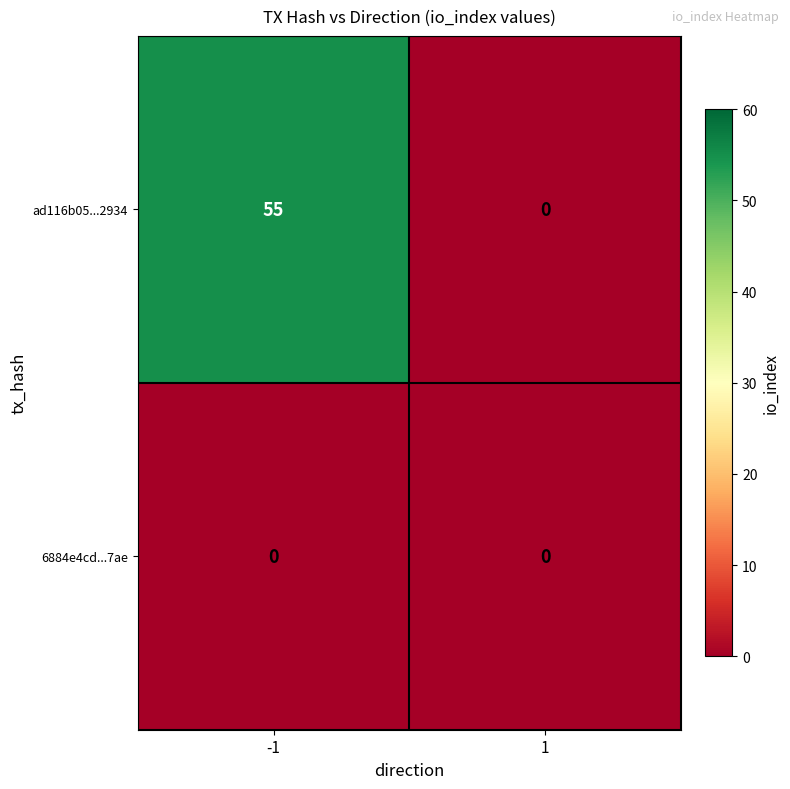

Which series changed the most between -1 and 1?

ad116b05...2934